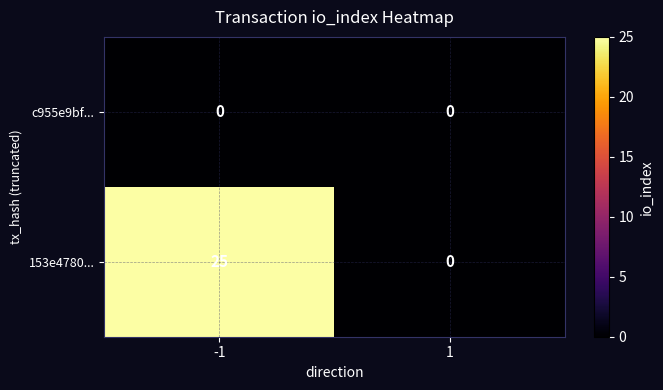

Rank the series at -1 from highest to lowest value.

153e4780..., c955e9bf...